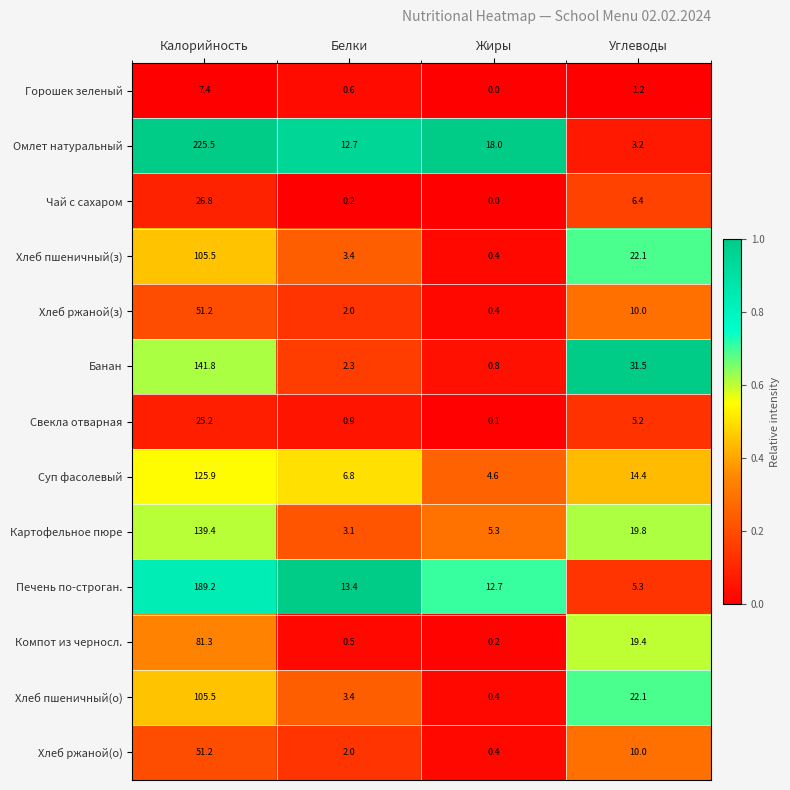

Which series has the largest range (max minus min)?

Омлет натуральный